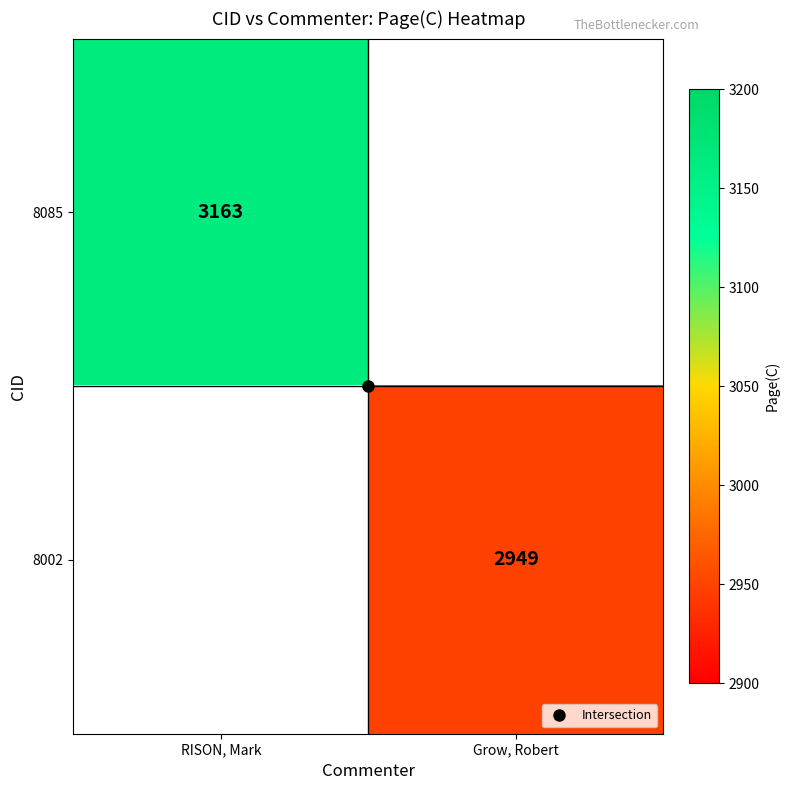

Rank the series by their average value, from highest to lowest.

8085, 8002